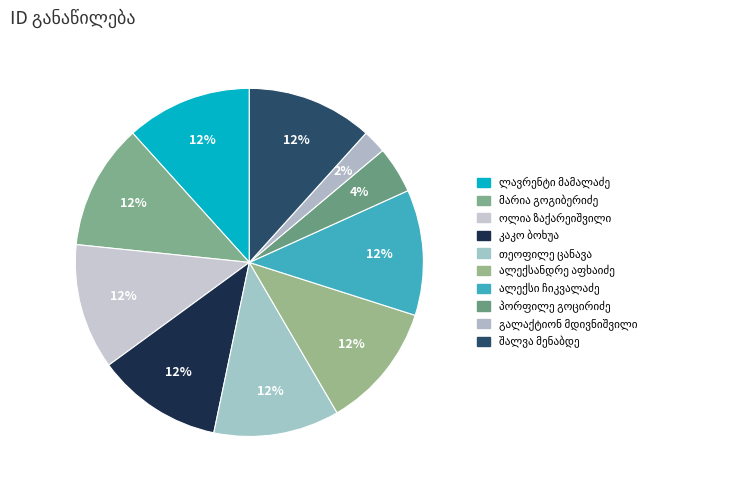

Count the number of slices in the pie.

10